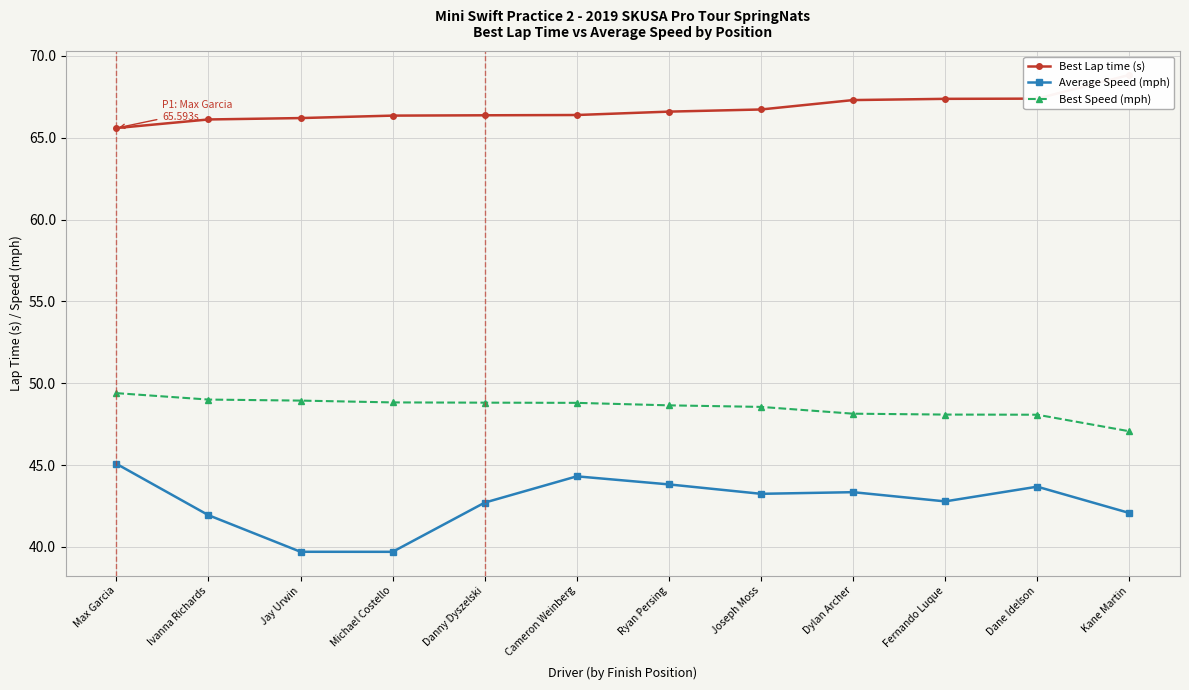

Is this an area chart (filled region under the line)?

No